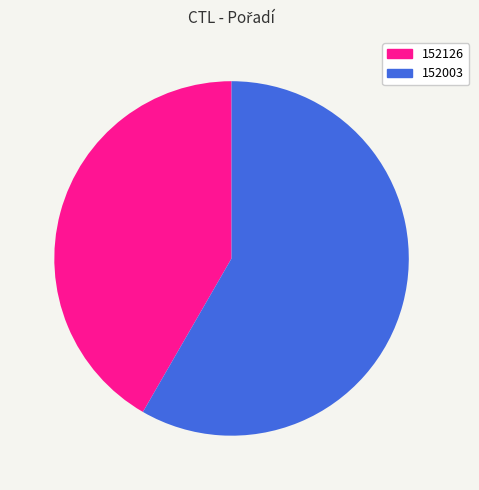

Which category has the smallest portion of the pie?

152126